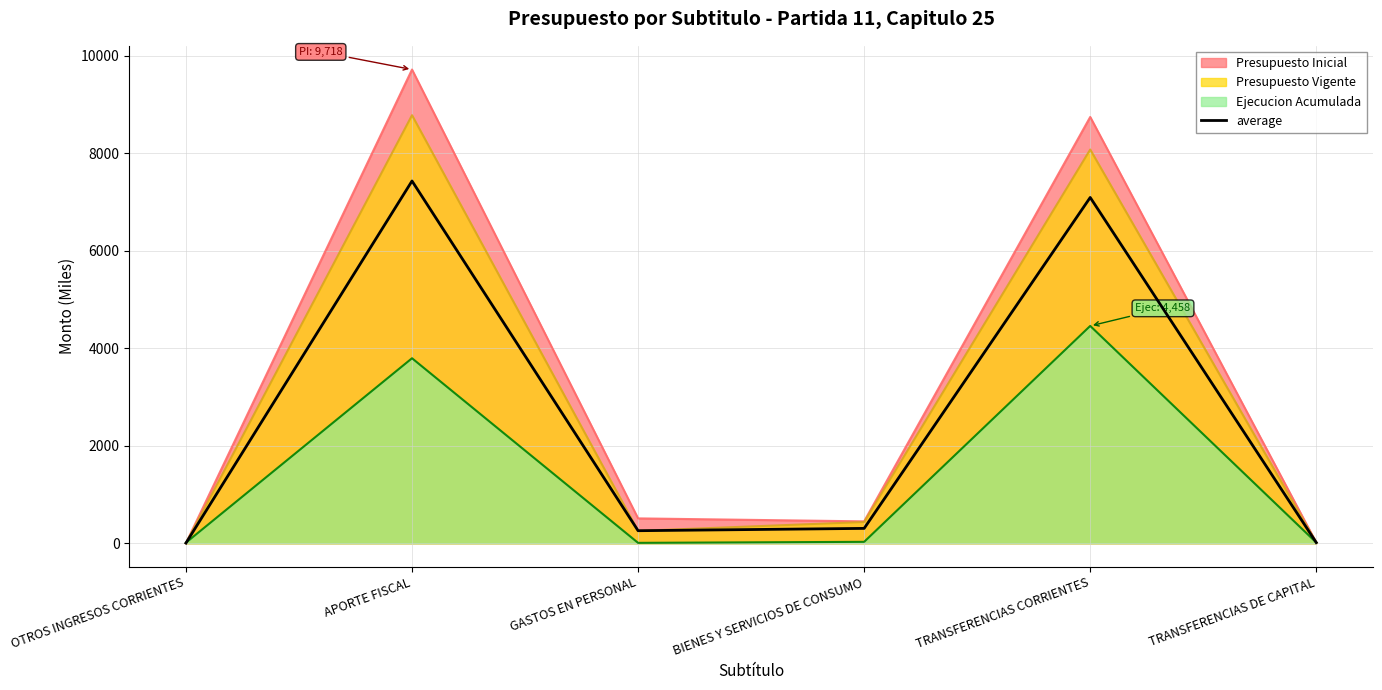

Between BIENES Y SERVICIOS DE CONSUMO and OTROS INGRESOS CORRIENTES, which is larger?

BIENES Y SERVICIOS DE CONSUMO